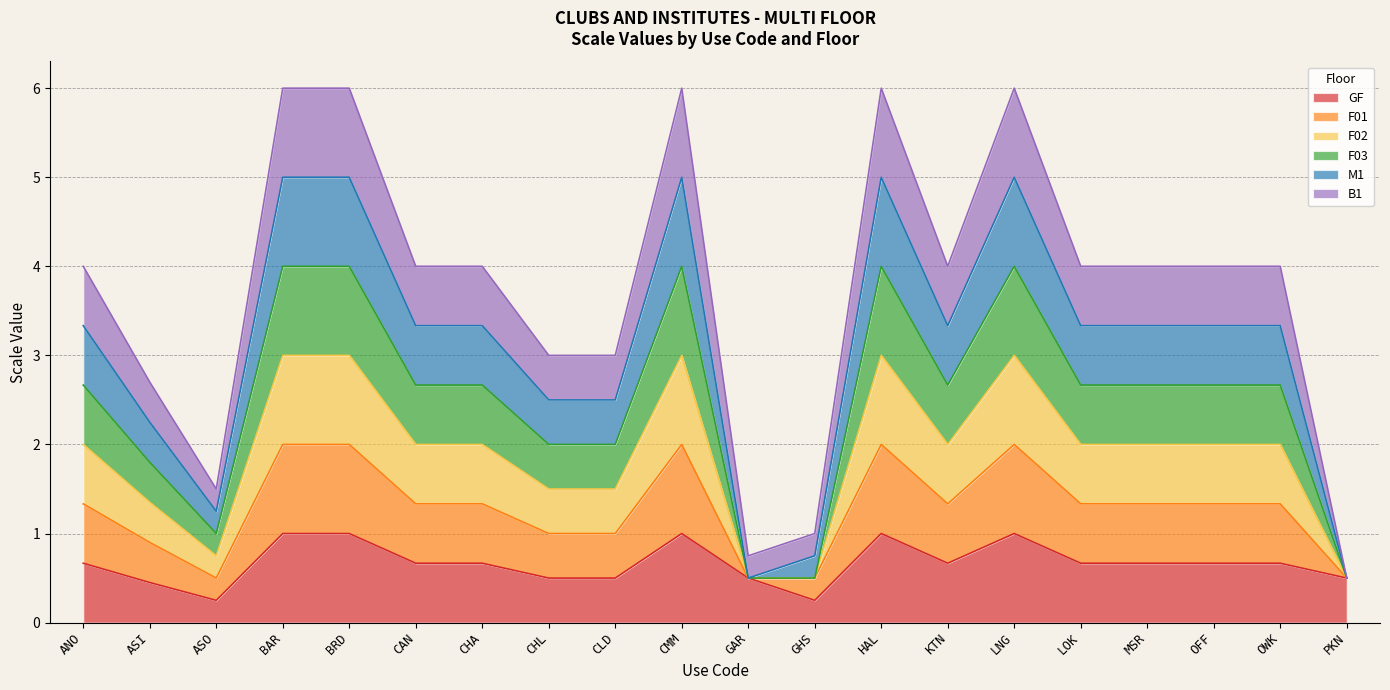

List the labels in order of F01 value, largest first.

BAR, BRD, CMM, HAL, LNG, ANO, CAN, CHA, KTN, LOK, MSR, OFF, OWK, CHL, CLD, ASI, ASO, GHS, GAR, PKN